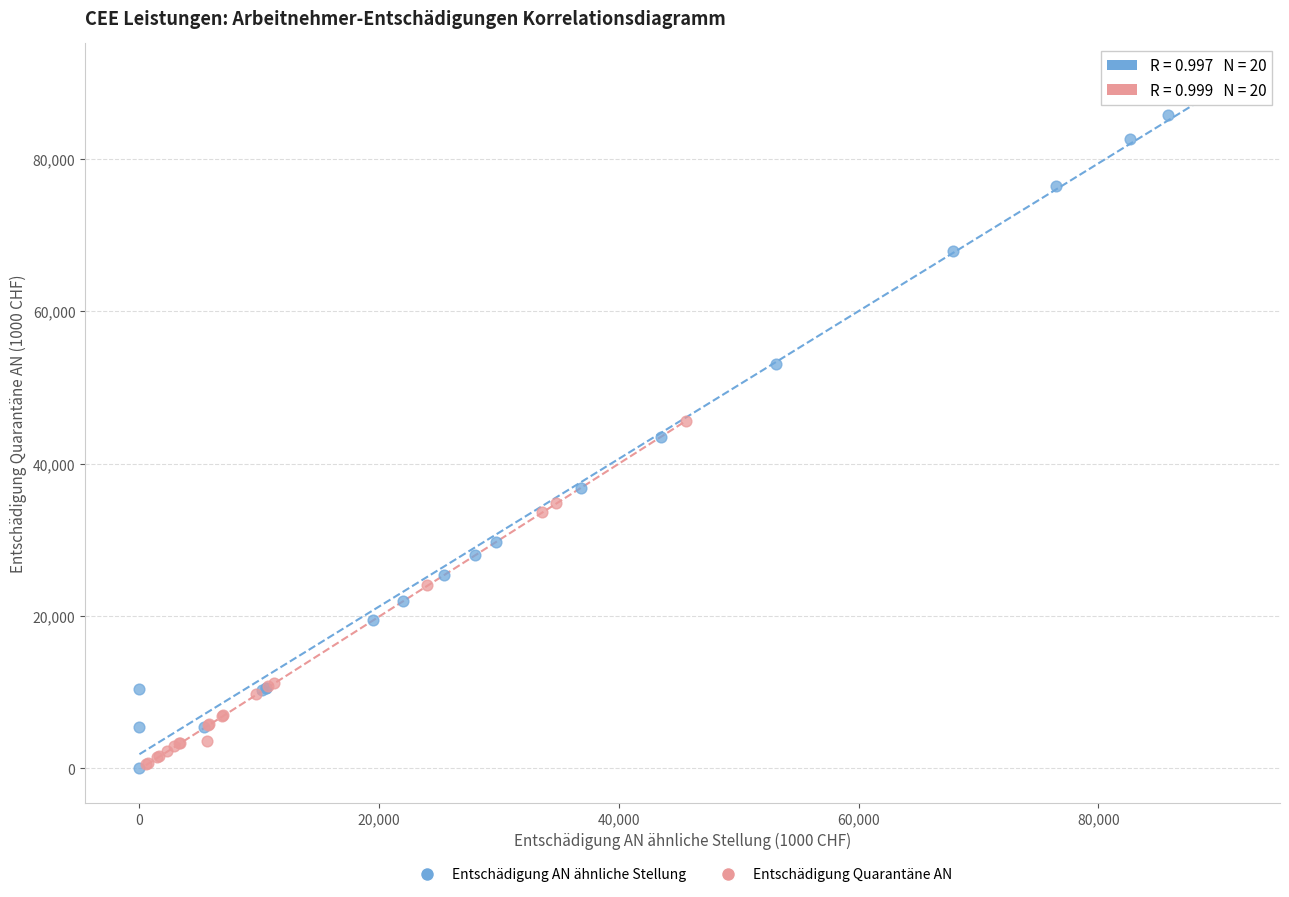

What are all the series names shown in the legend?

Entschädigung AN ähnliche Stellung, Entschädigung Quarantäne AN